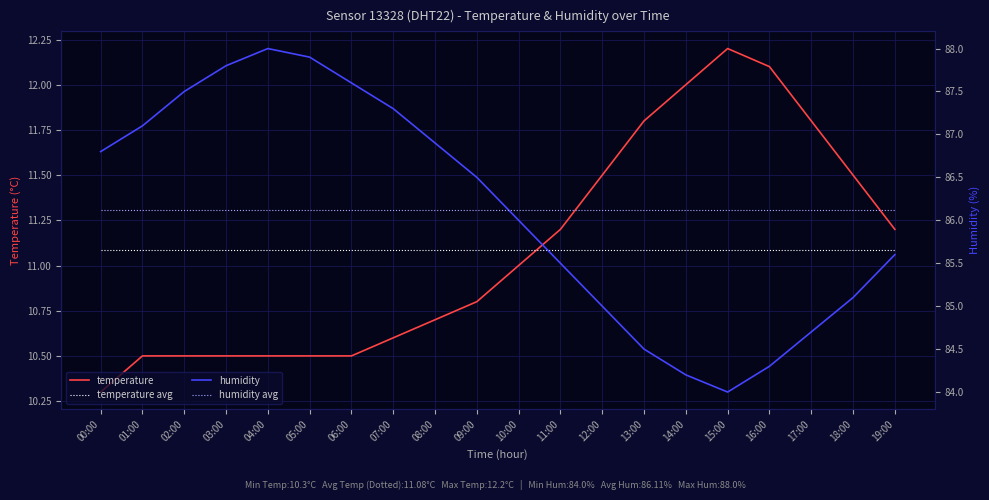

True or false: temperature and temperature avg cross at least once.

True